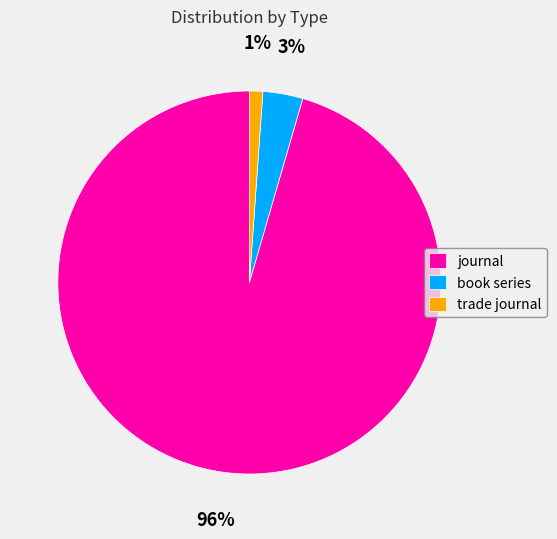

Which slice is the smallest?

trade journal